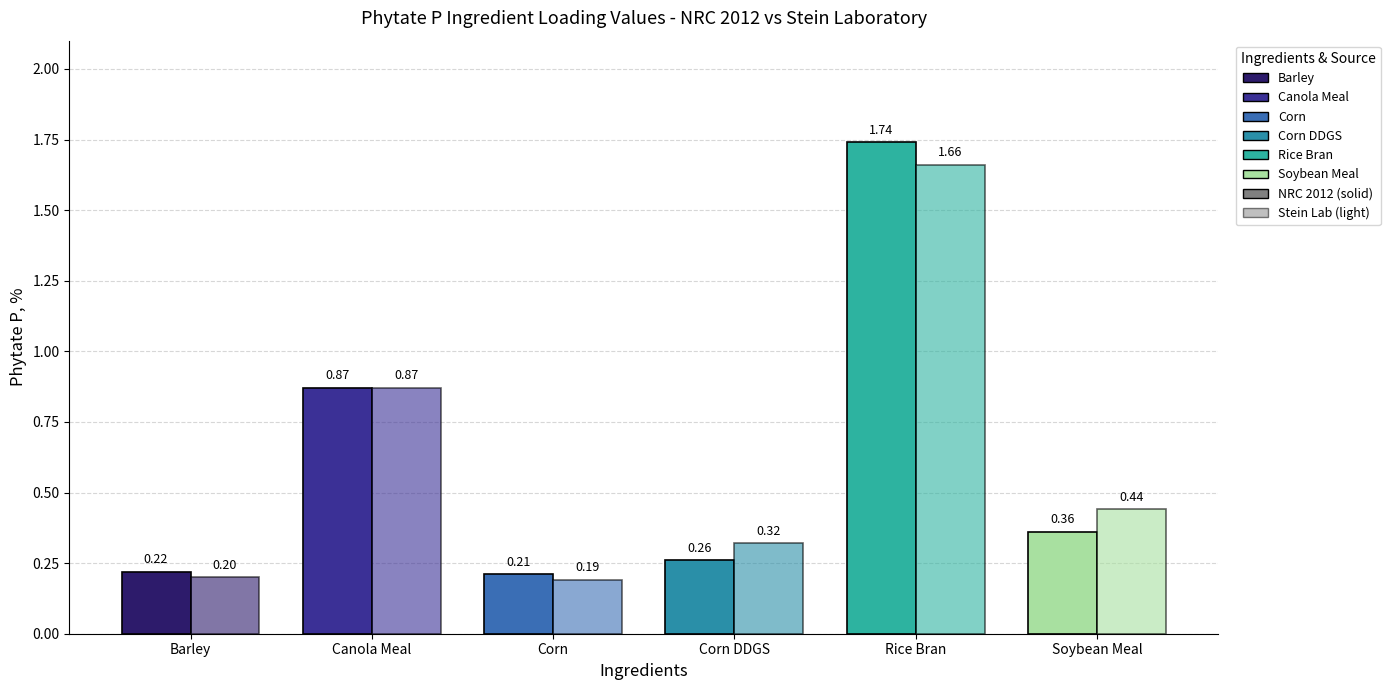

What is the value of the Soybean Meal bar at the 2nd from the left?

0.4